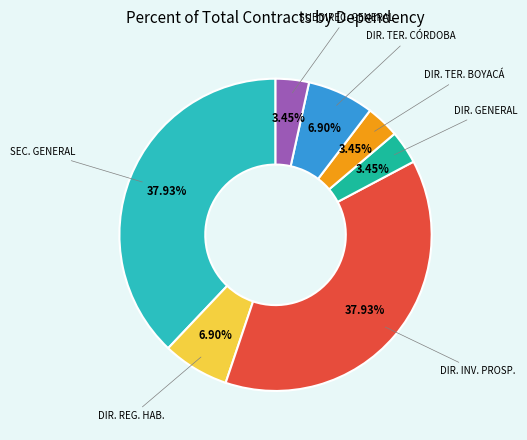

Count the number of slices in the pie.

7